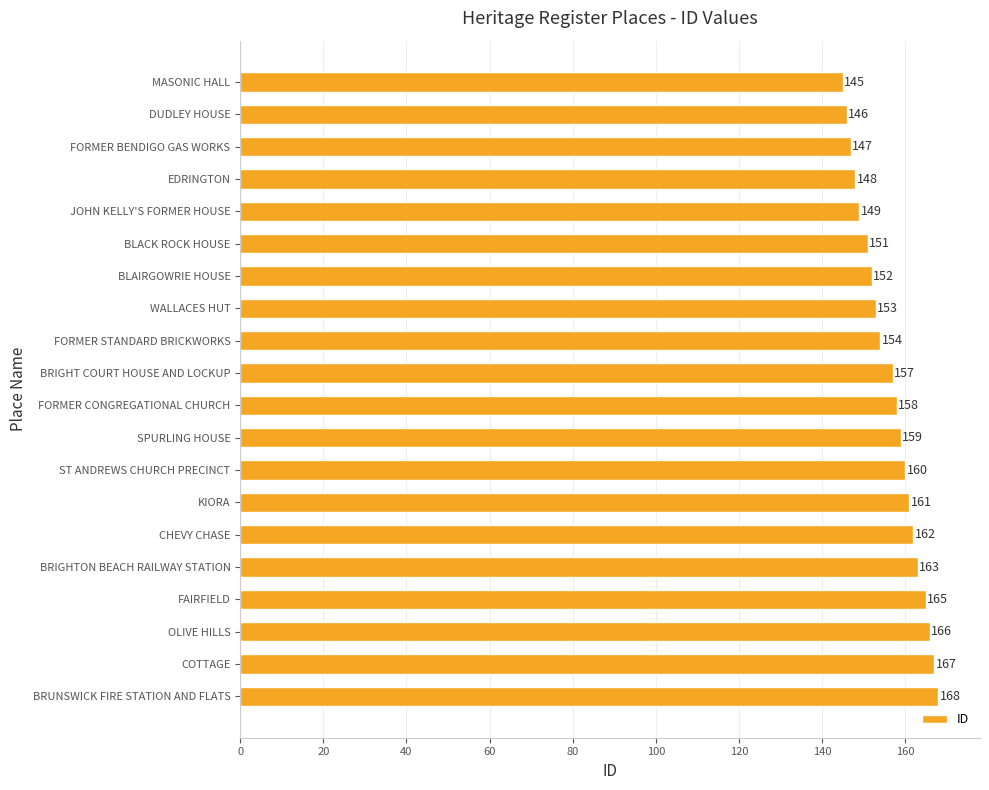

Reading top to bottom, extract all data points from this chart.

145	146	147	148	149	151	152	153	154	157	158	159	160	161	162	163	165	166	167	168